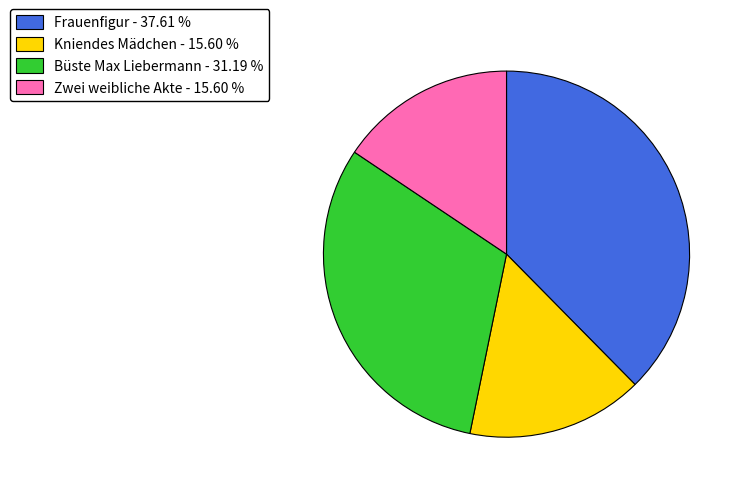

How many slices are in this pie chart?

4